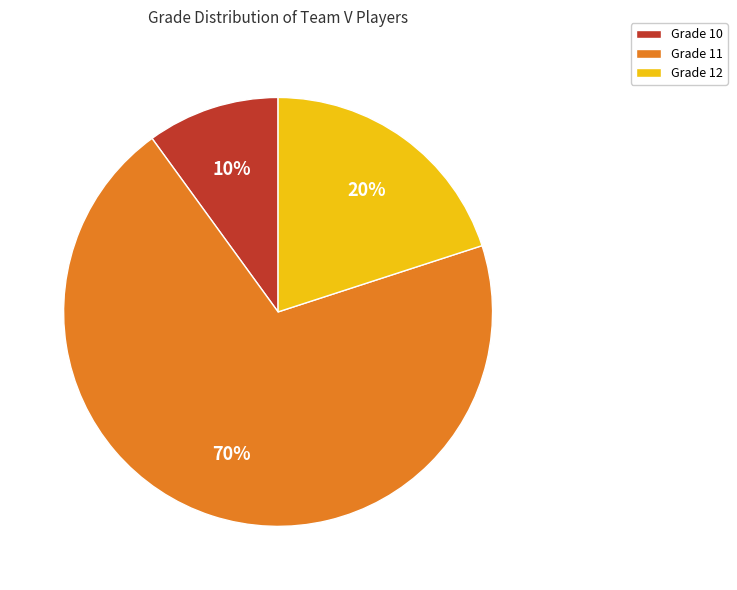

True or false: Grade 12 accounts for 20% of the total.

True